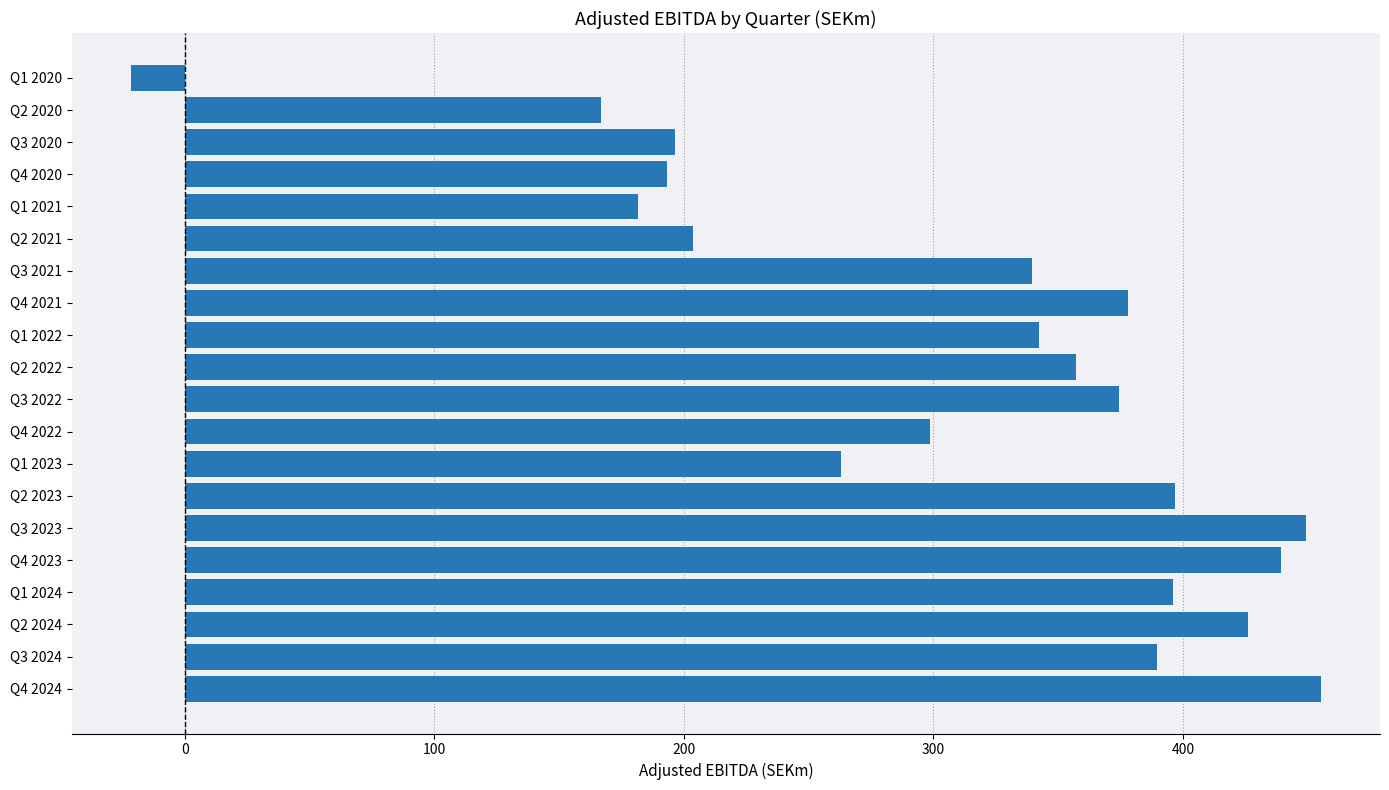

Are the bars horizontal?

Yes